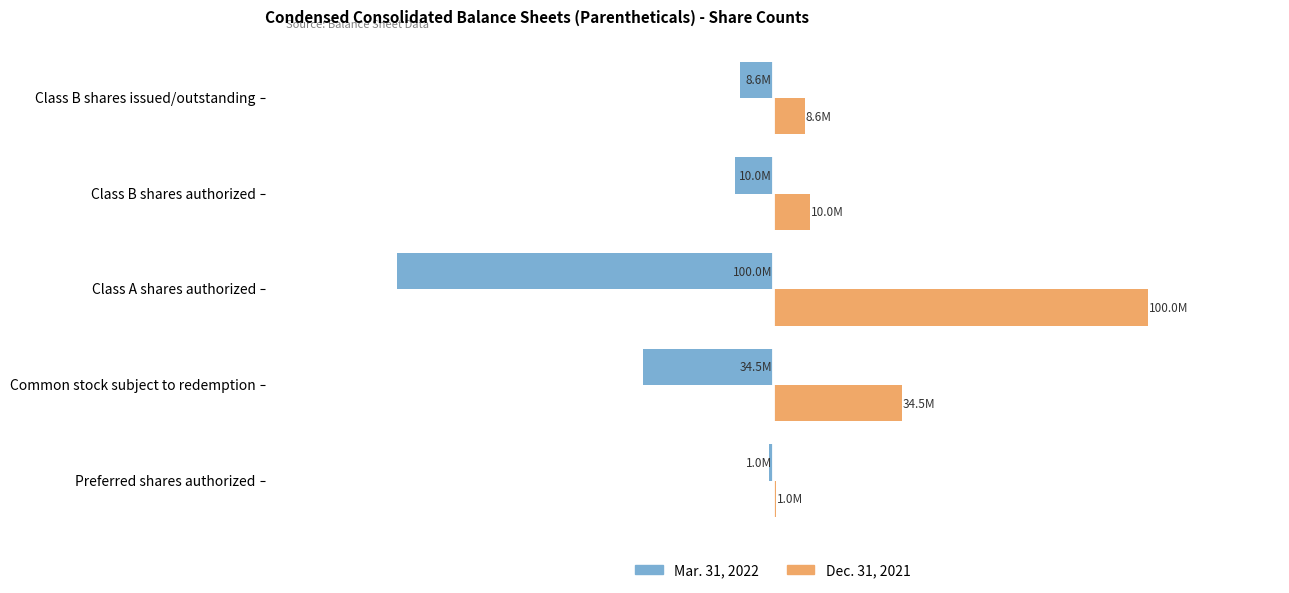

What are all the series names shown in the legend?

Mar. 31, 2022, Dec. 31, 2021